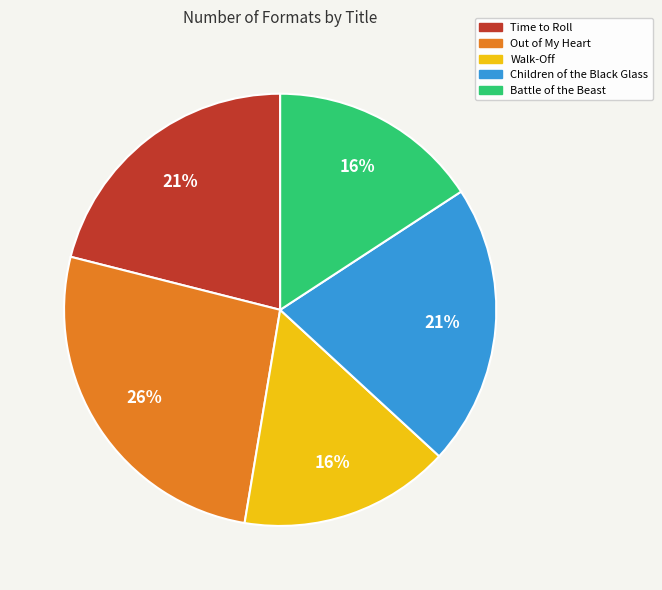

To the nearest percent, what portion does Out of My Heart represent?

26%